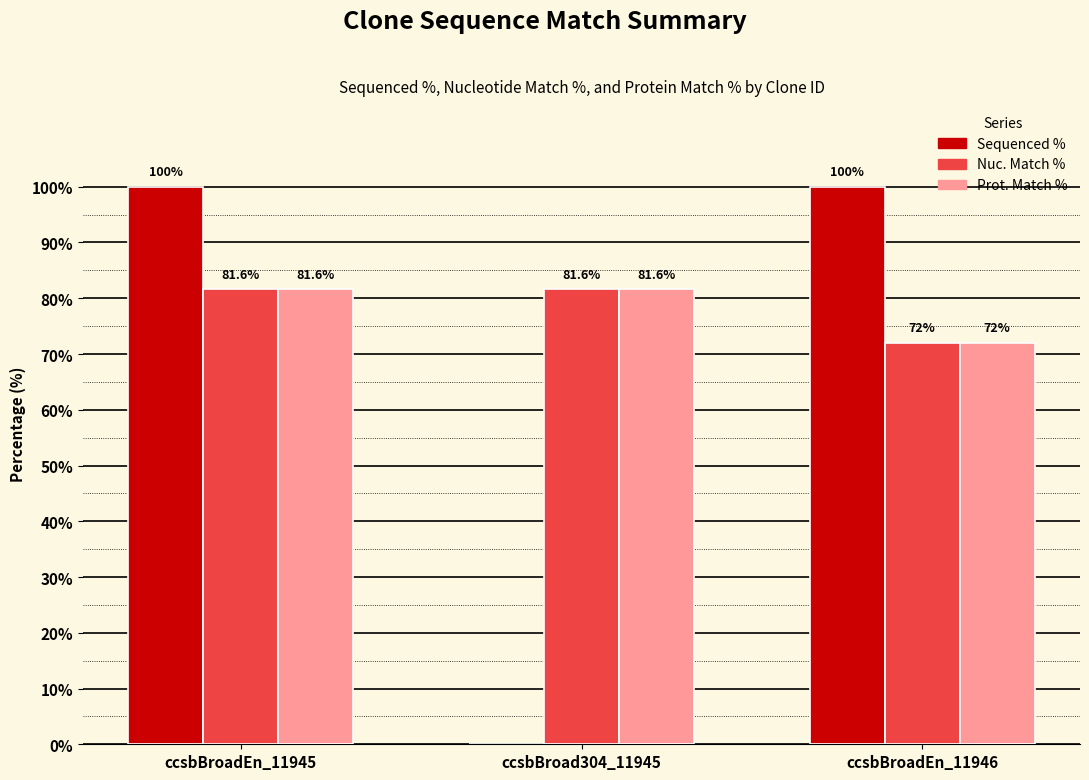

What is the sum of the Prot. Match % values at ccsbBroad304_11945 and ccsbBroadEn_11945?

163.2